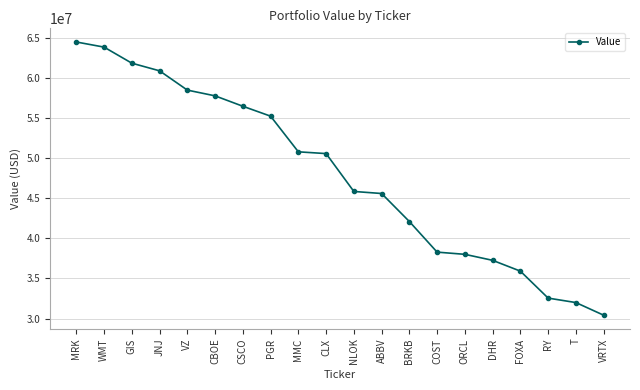

How many lines are shown in the chart?

1